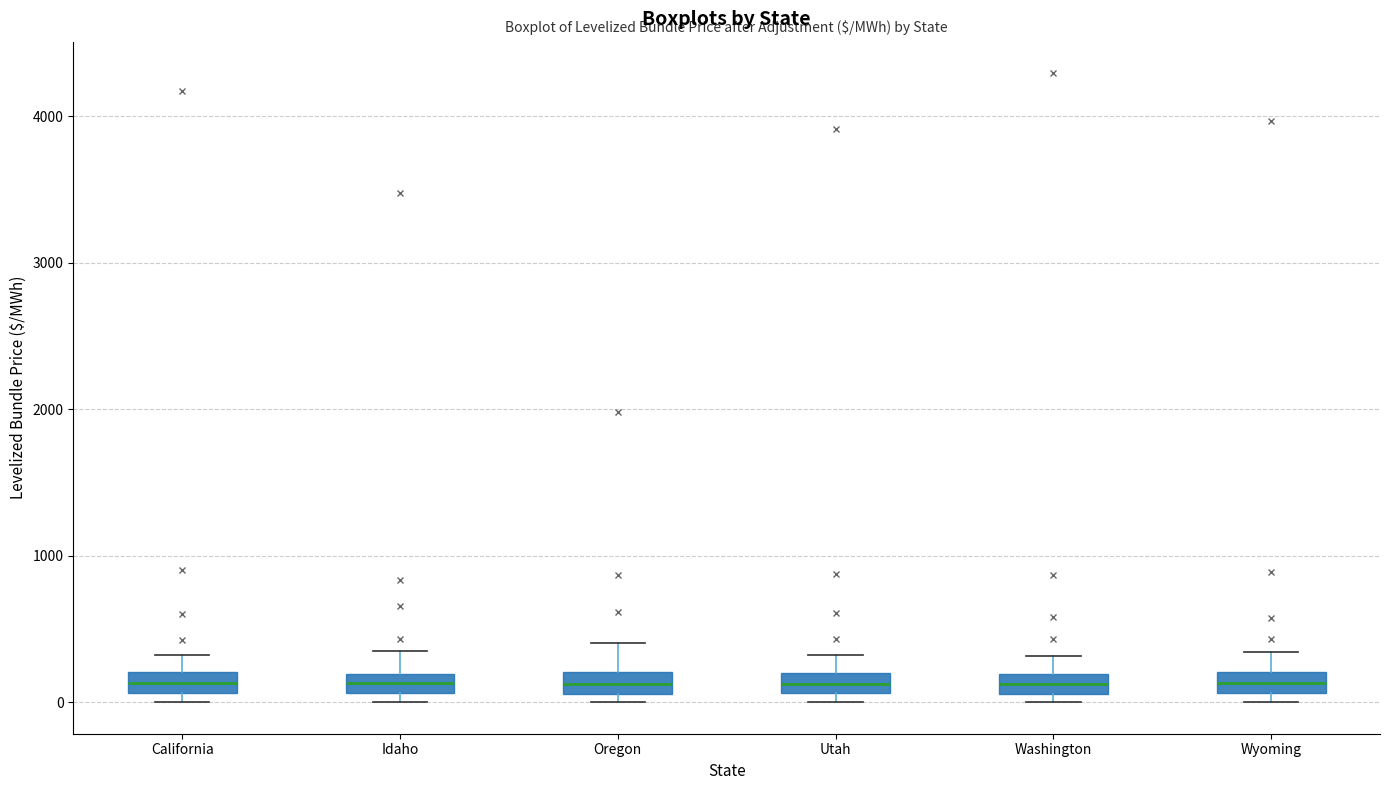

Where is the lower edge of the box for Idaho on the y-axis? The values are not printed on the chart, so give them approximately, as read against the axis.

100